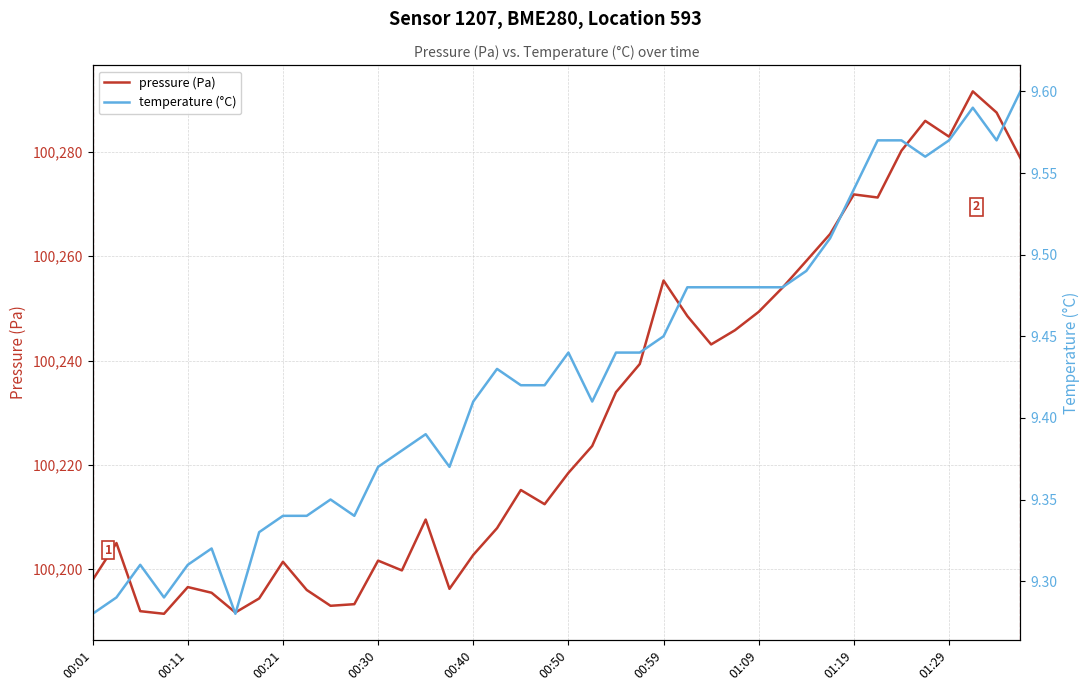

What is the total value across all series at 18?

100224.6